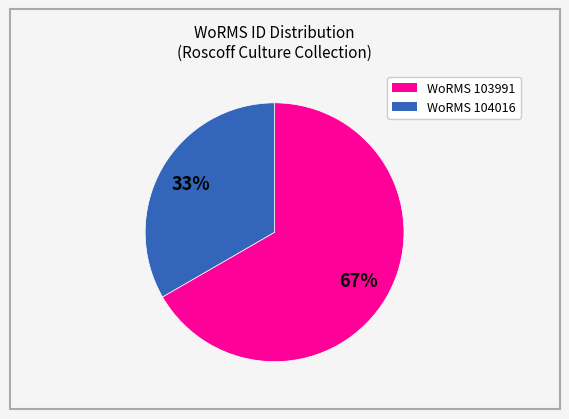

How many segments does this pie chart have?

2